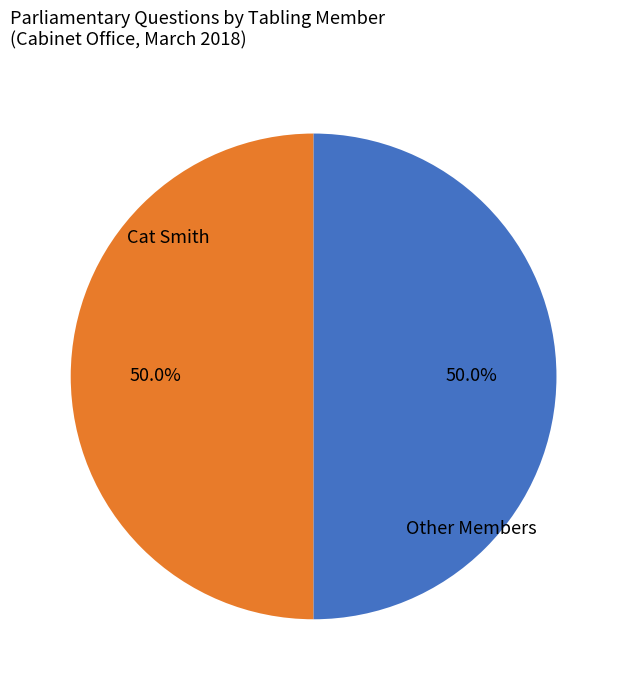

How much of the chart is everything except Cat Smith?

50.0%